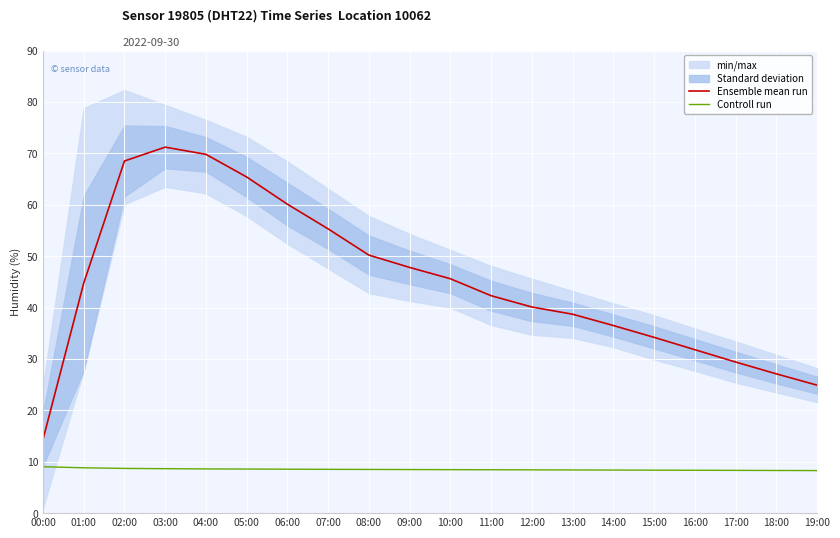

Which series has the largest total across all categories?

Ensemble mean run